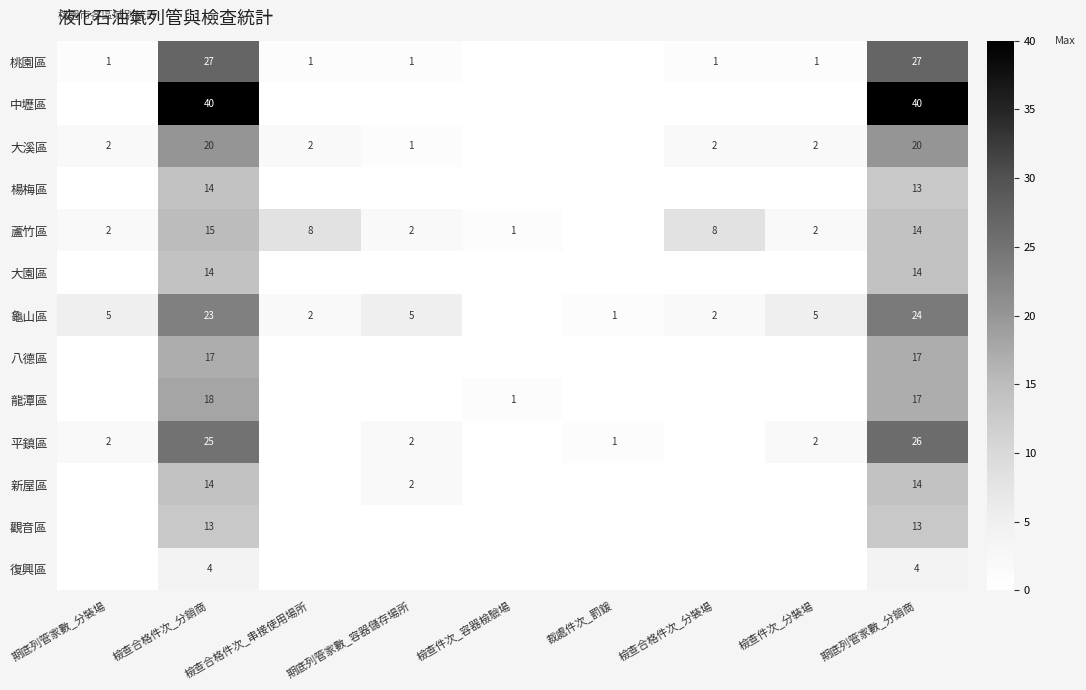

How many values in the 中壢區 series exceed 0?

2